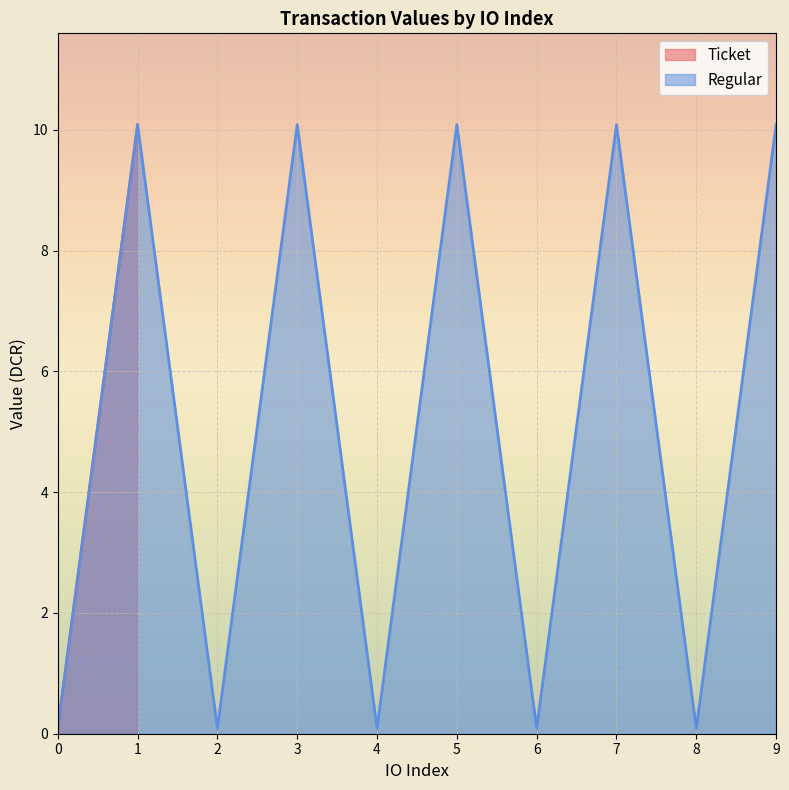

The Regular series shows 15.7 at 5. True or false?

False